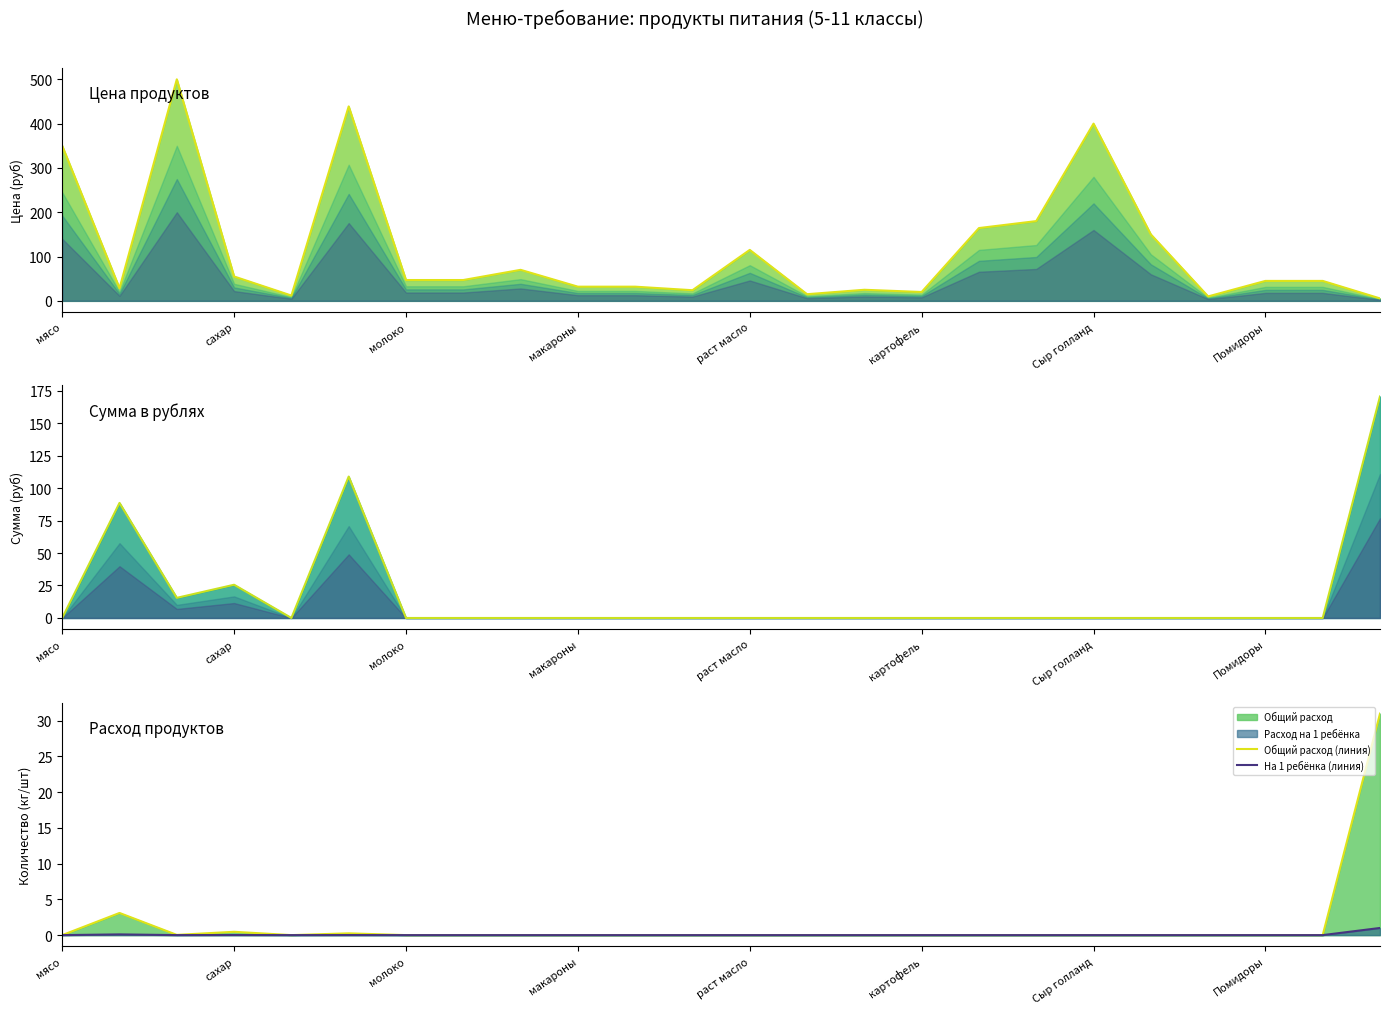

How many data points in Цена are above 47?

10